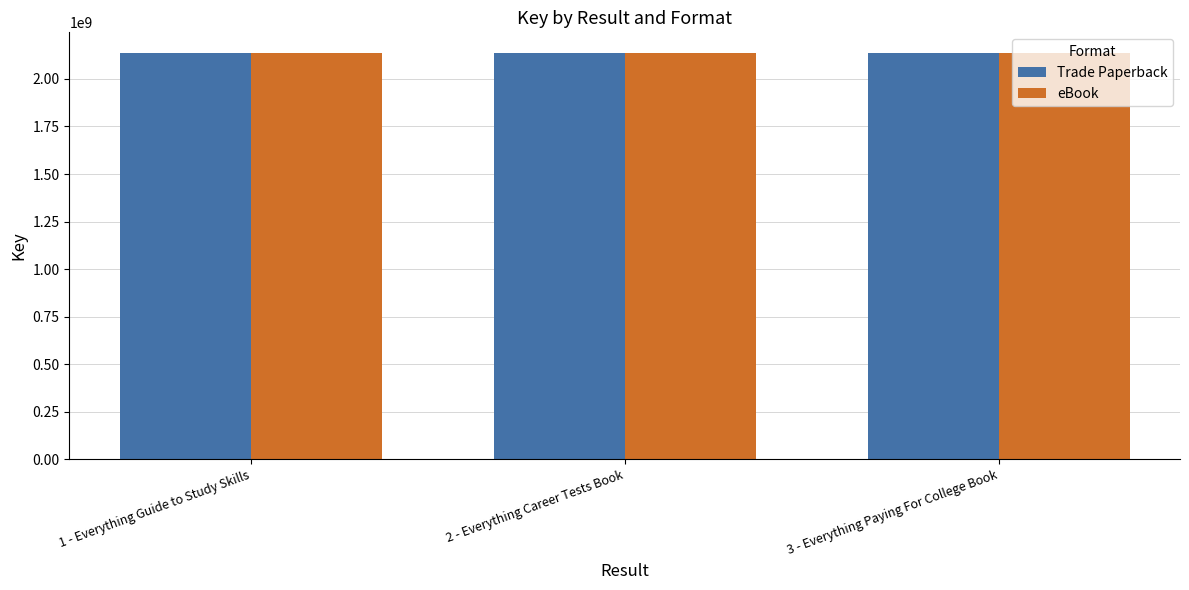

The value of eBook at 1 - Everything Guide to Study Skills is 2137657877. True or false?

True